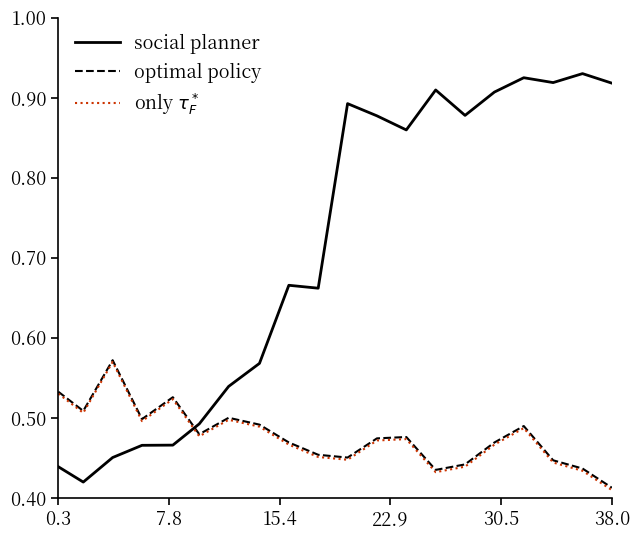

At how many categories does at least one series exceed 0?

20